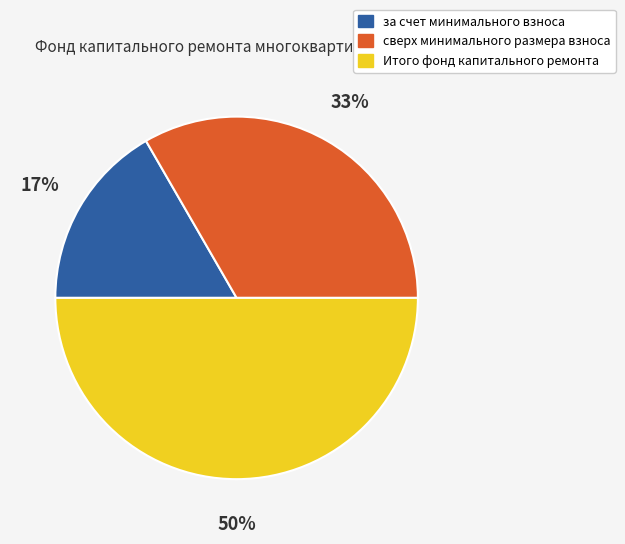

Approximately how many times larger is the value at за счет минимального взноса compared to сверх минимального размера взноса?

0.5